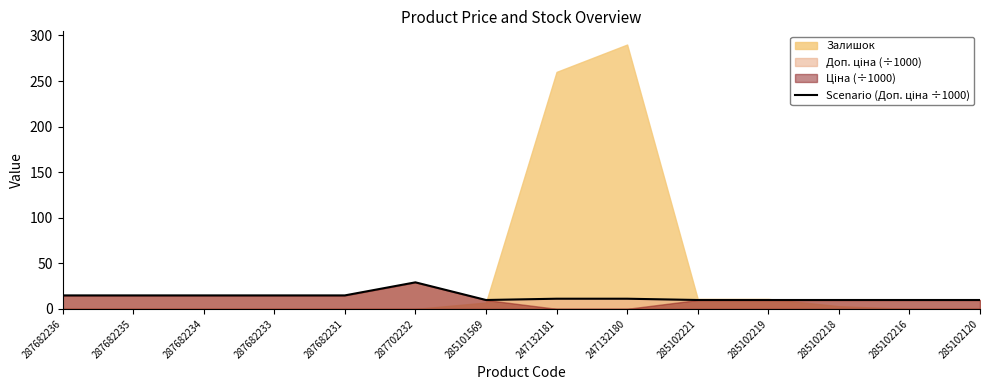

True or false: the data shows 14.0 at 285102218.

False